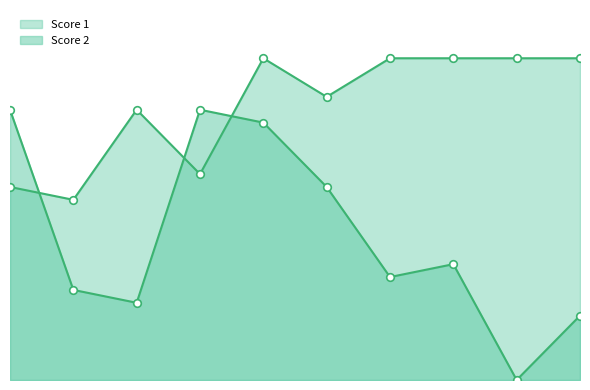

Which series reaches the maximum Y coordinate?

Score 1